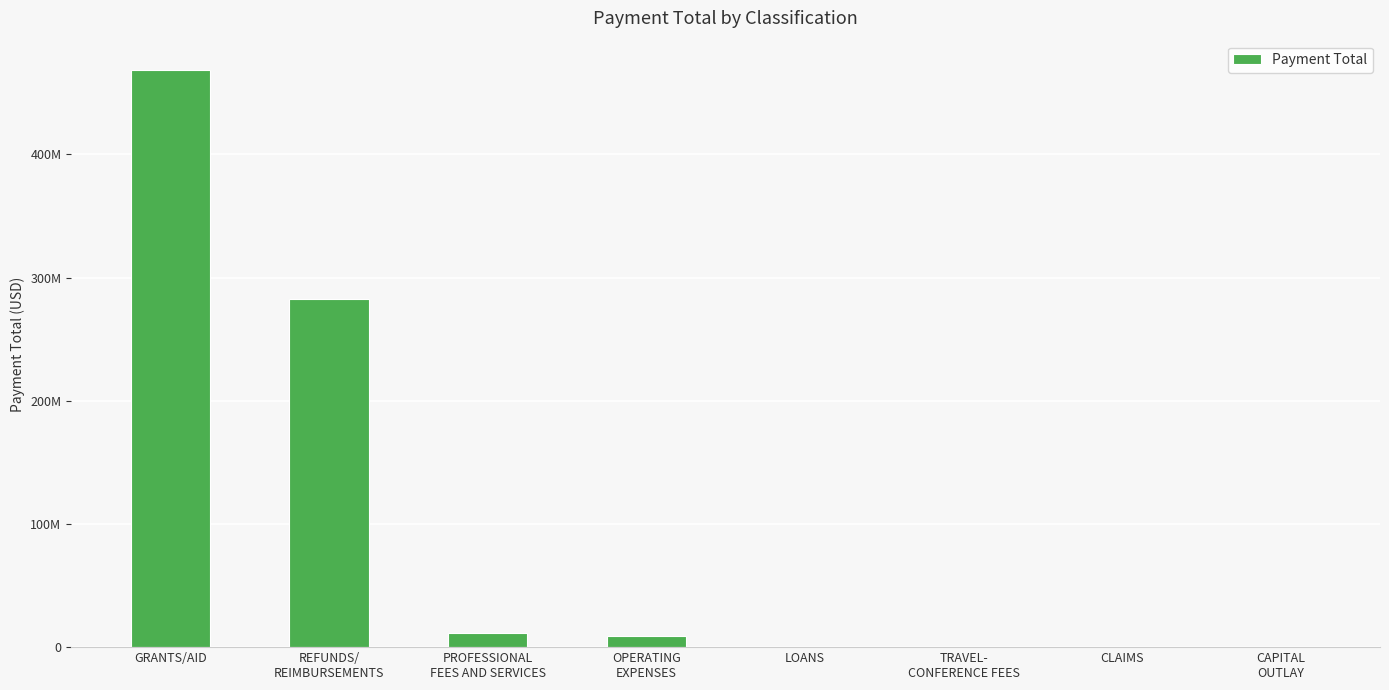

The value at CLAIMS is 44369.0. True or false?

True